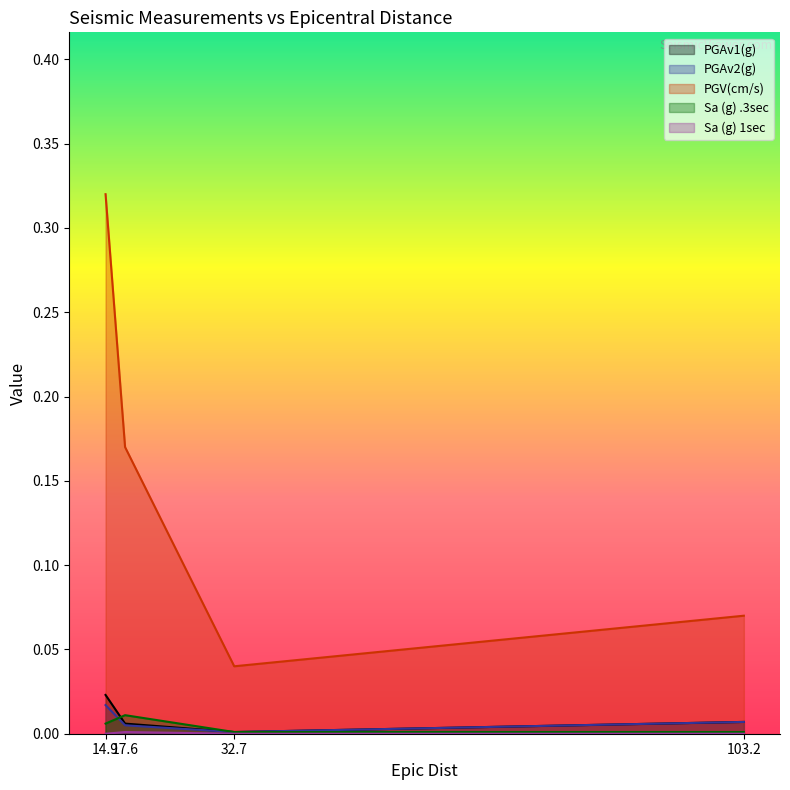

What position from the left is 103.2?

4